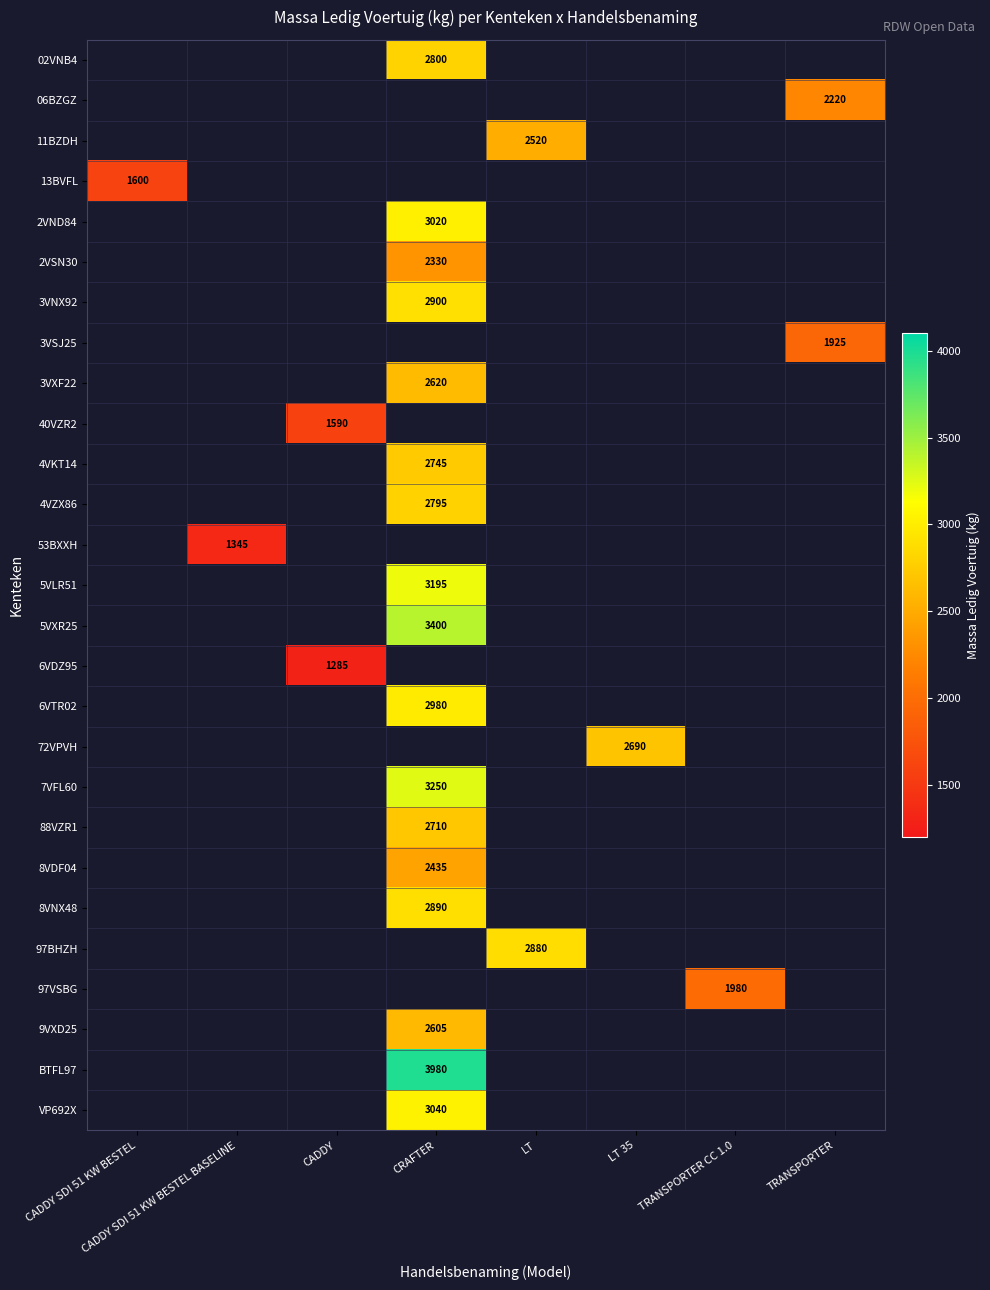

Count the number of categories in the chart.

8